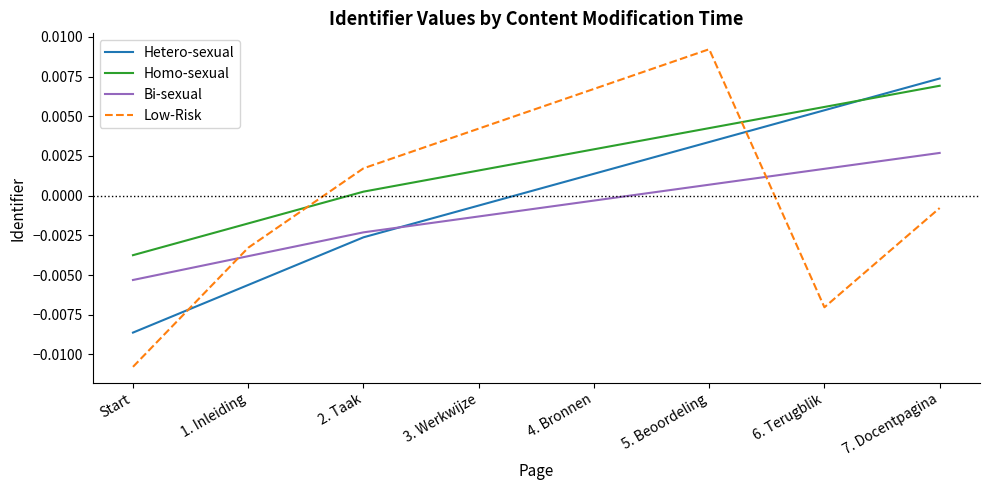

Rank the series by their maximum value, from highest to lowest.

Low-Risk, Hetero-sexual, Homo-sexual, Bi-sexual